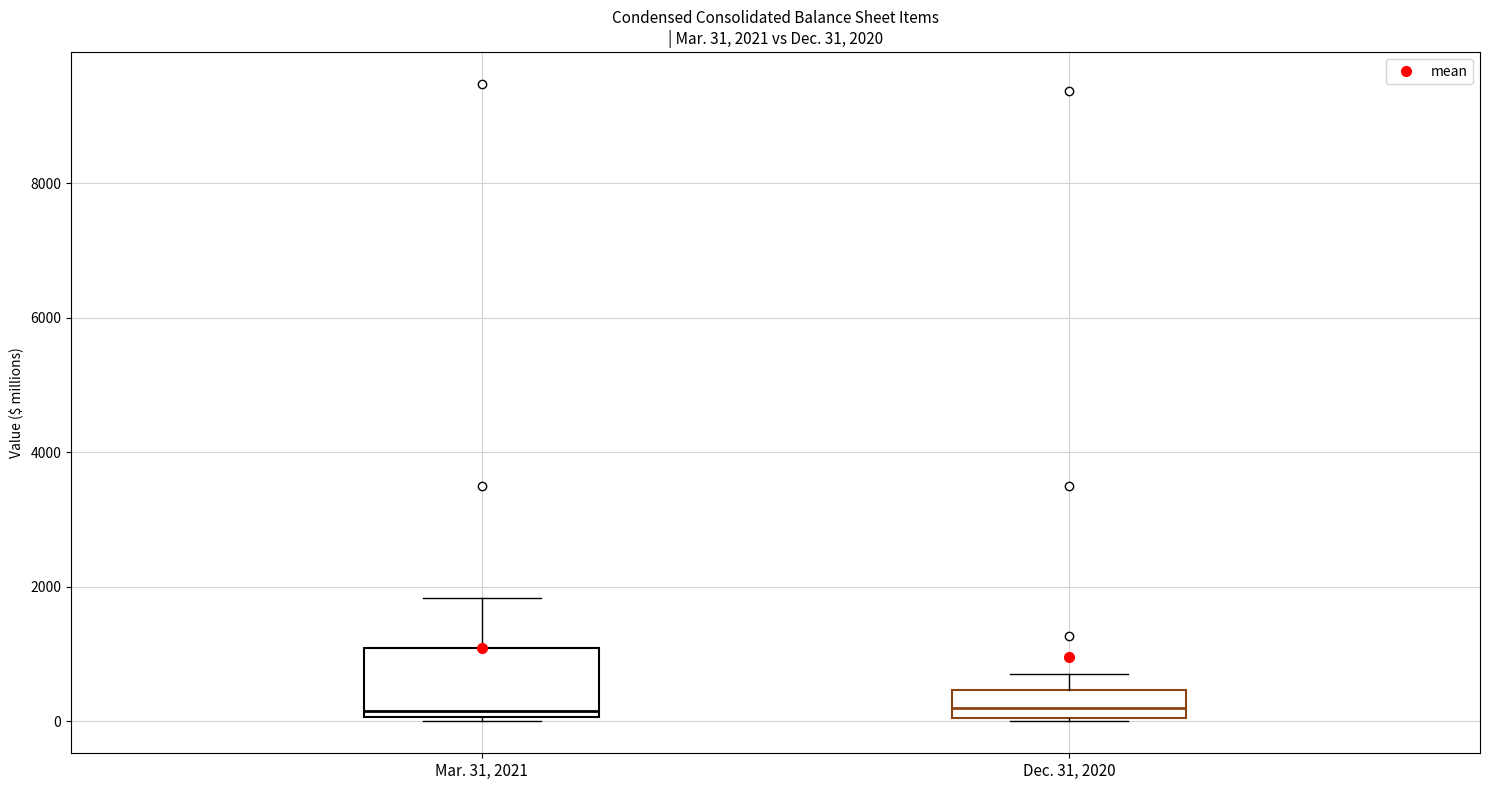

Comparing the boxes themselves (not the whiskers), which one is the tallest?

Mar. 31, 2021